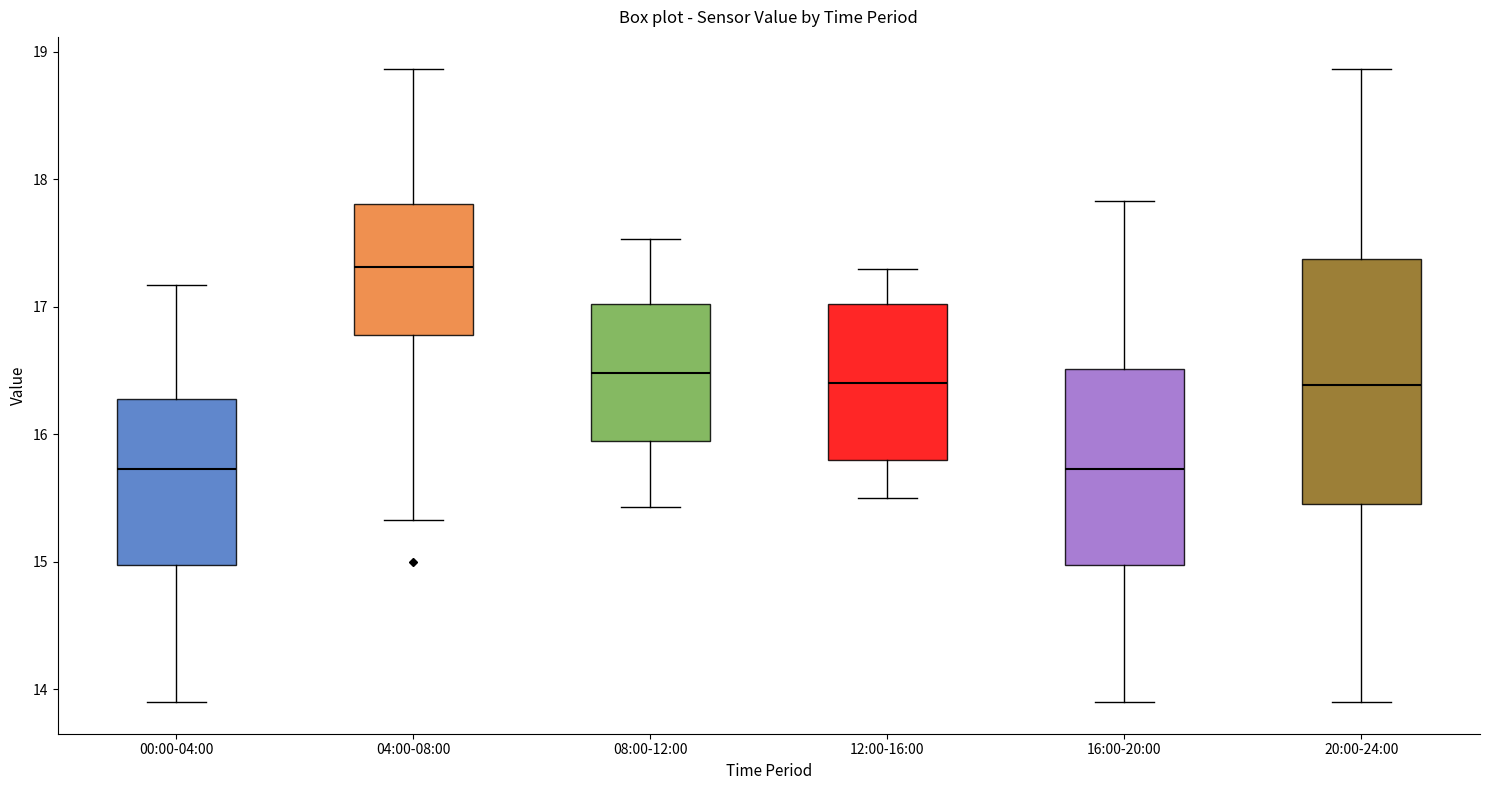

Where does the upper whisker of the box for 04:00-08:00 end on the y-axis? The values are not printed on the chart, so give them approximately, as read against the axis.

18.9